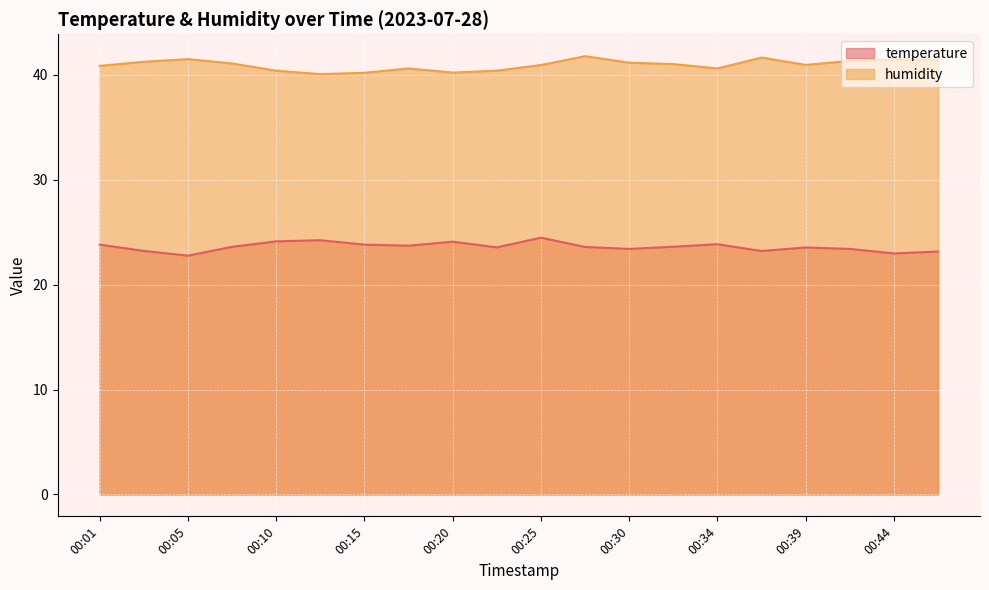

Where does the humidity series first go above 41?

00:03